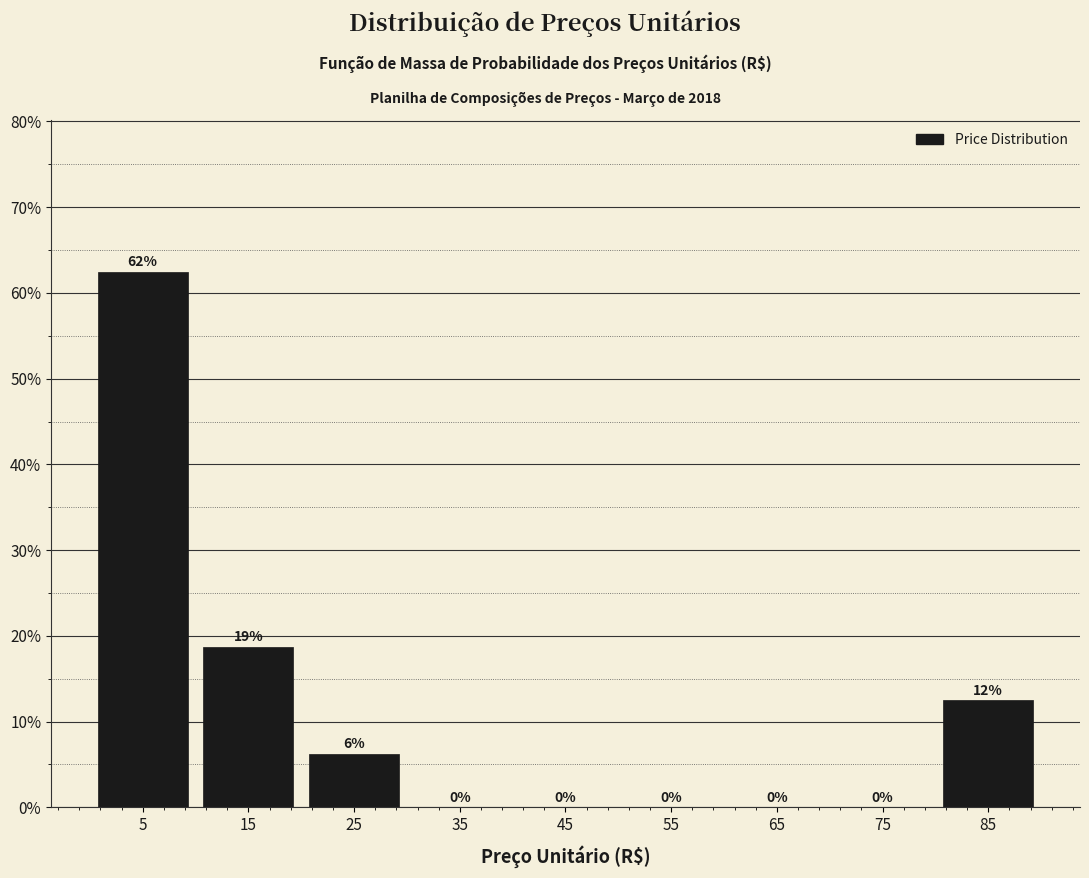

Which range on the x-axis has the tallest bar?

0 to 10